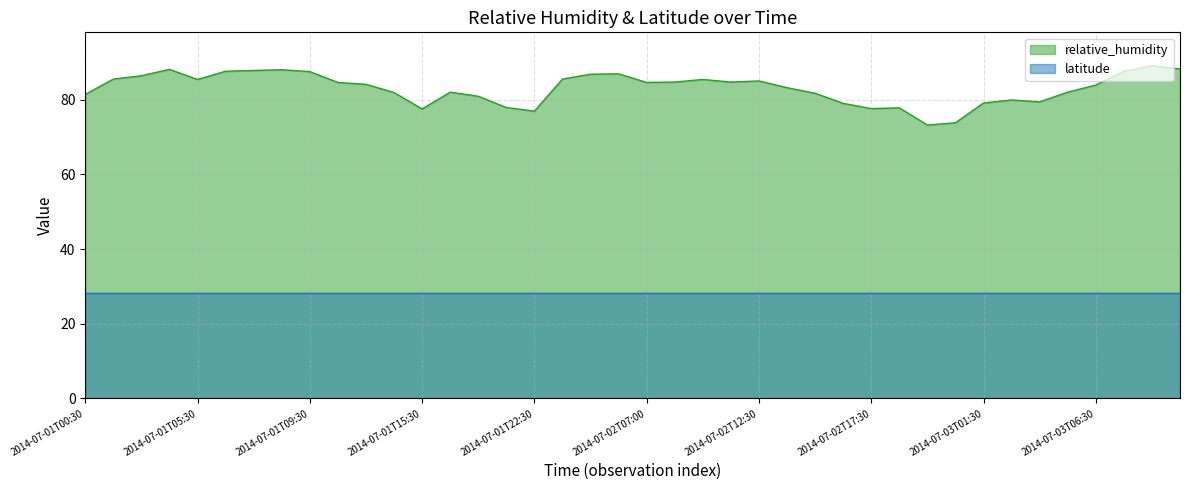

What is the value of the 9th point from the left?

87.5